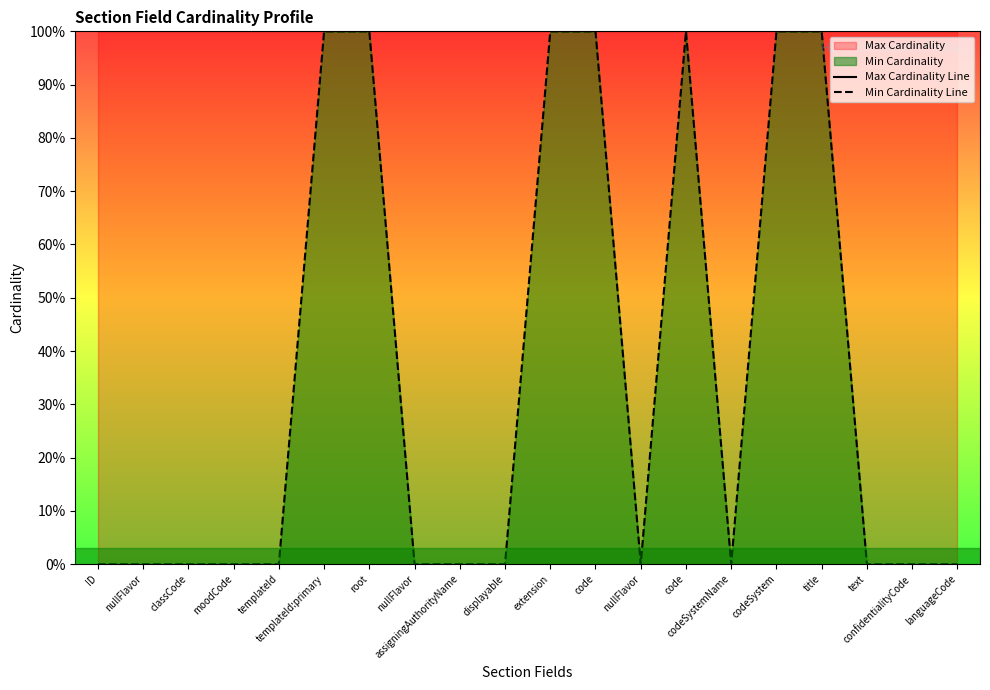

True or false: Max Cardinality Line and Min Cardinality Line intersect in this chart.

False